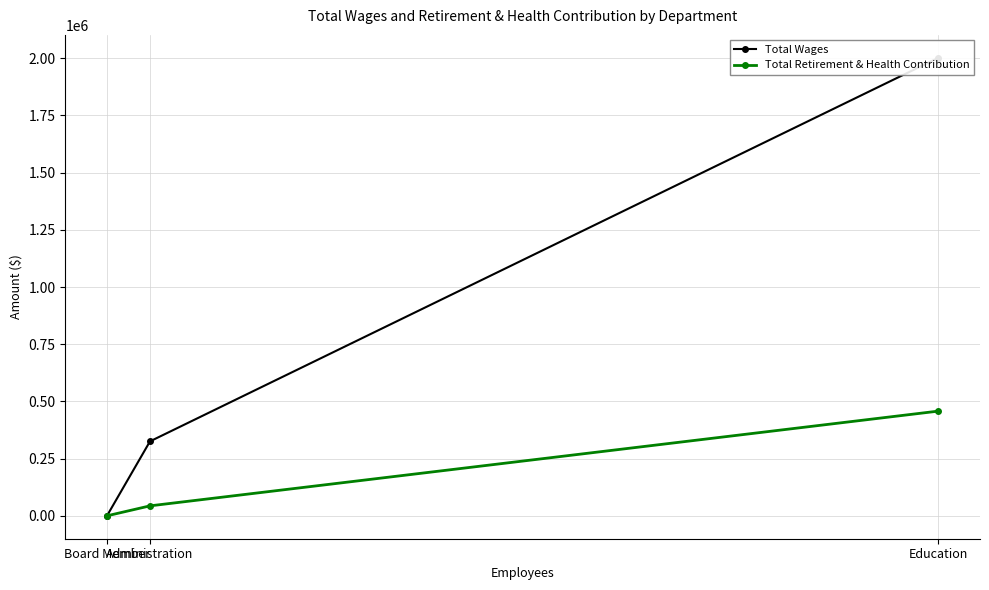

List the labels in order of Total Wages value, largest first.

Education, Administration, Board Member